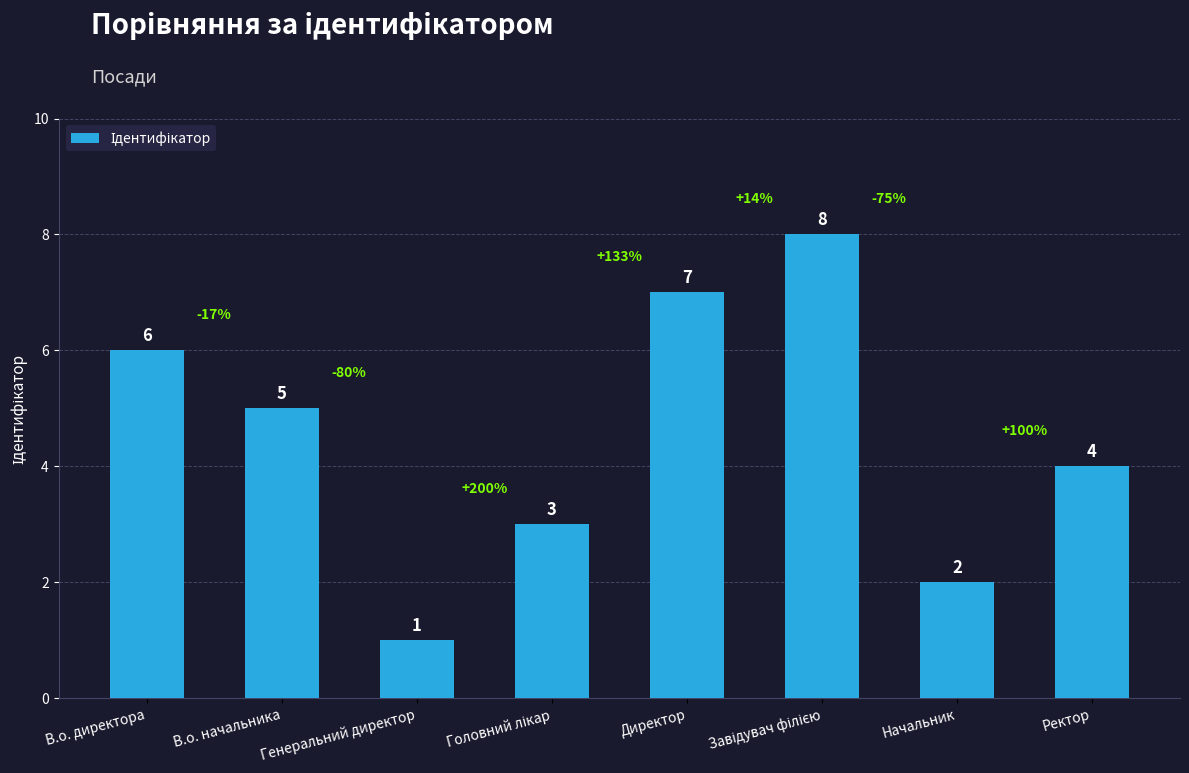

Does the chart contain any negative values?

No